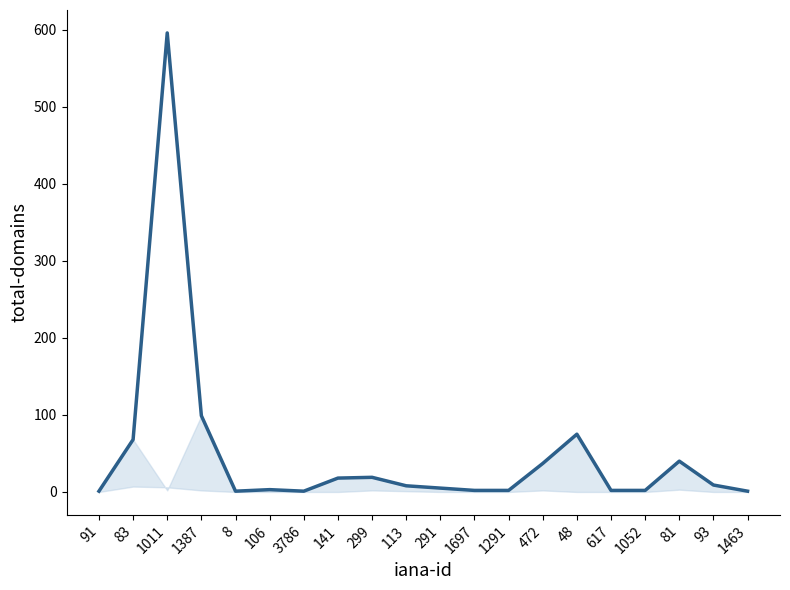

What is the greatest value displayed?

596